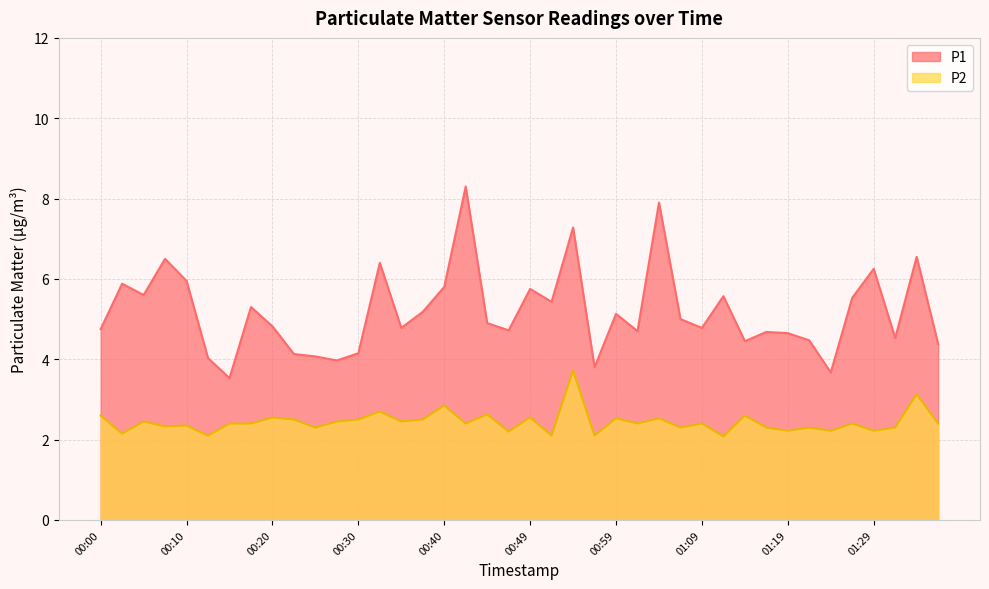

True or false: P2 and P1 cross at least once.

False